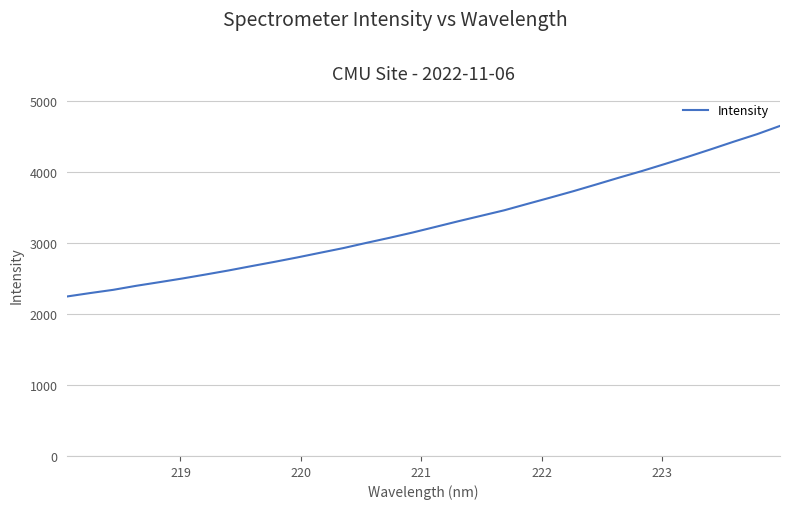

What is the minimum value shown in the chart?

2245.8